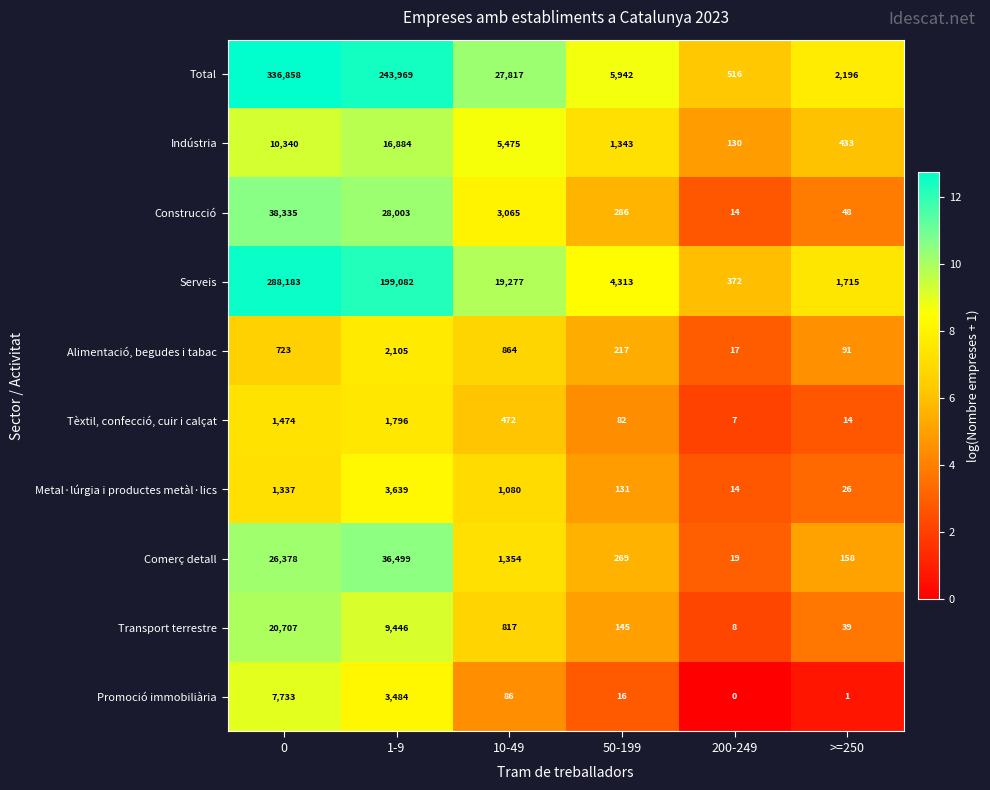

The Alimentació, begudes i tabac series shows 988 at 0. True or false?

False